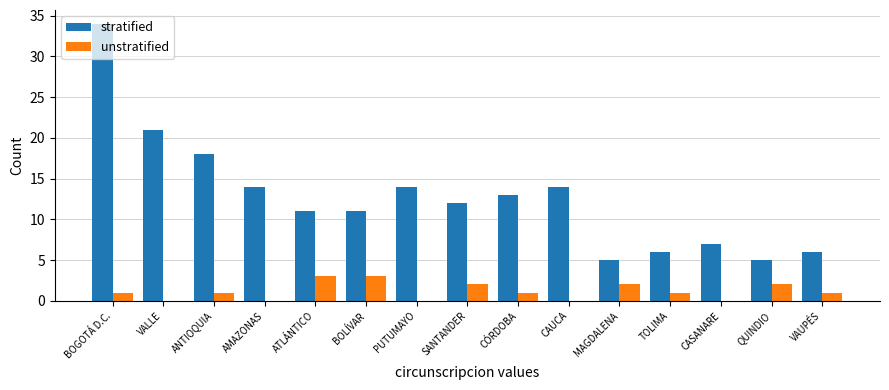

What is the greatest value displayed?

34